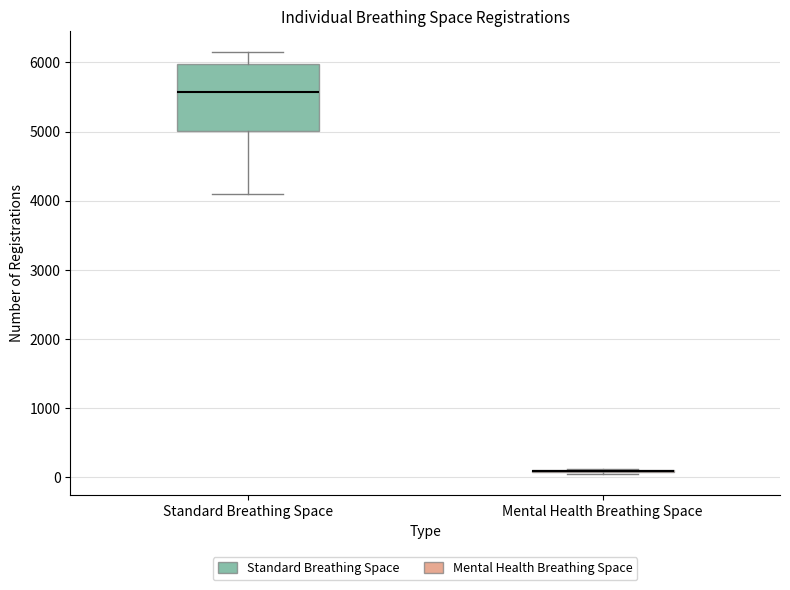

Where is the lower edge of the box for Standard Breathing Space on the y-axis? The values are not printed on the chart, so give them approximately, as read against the axis.

5000